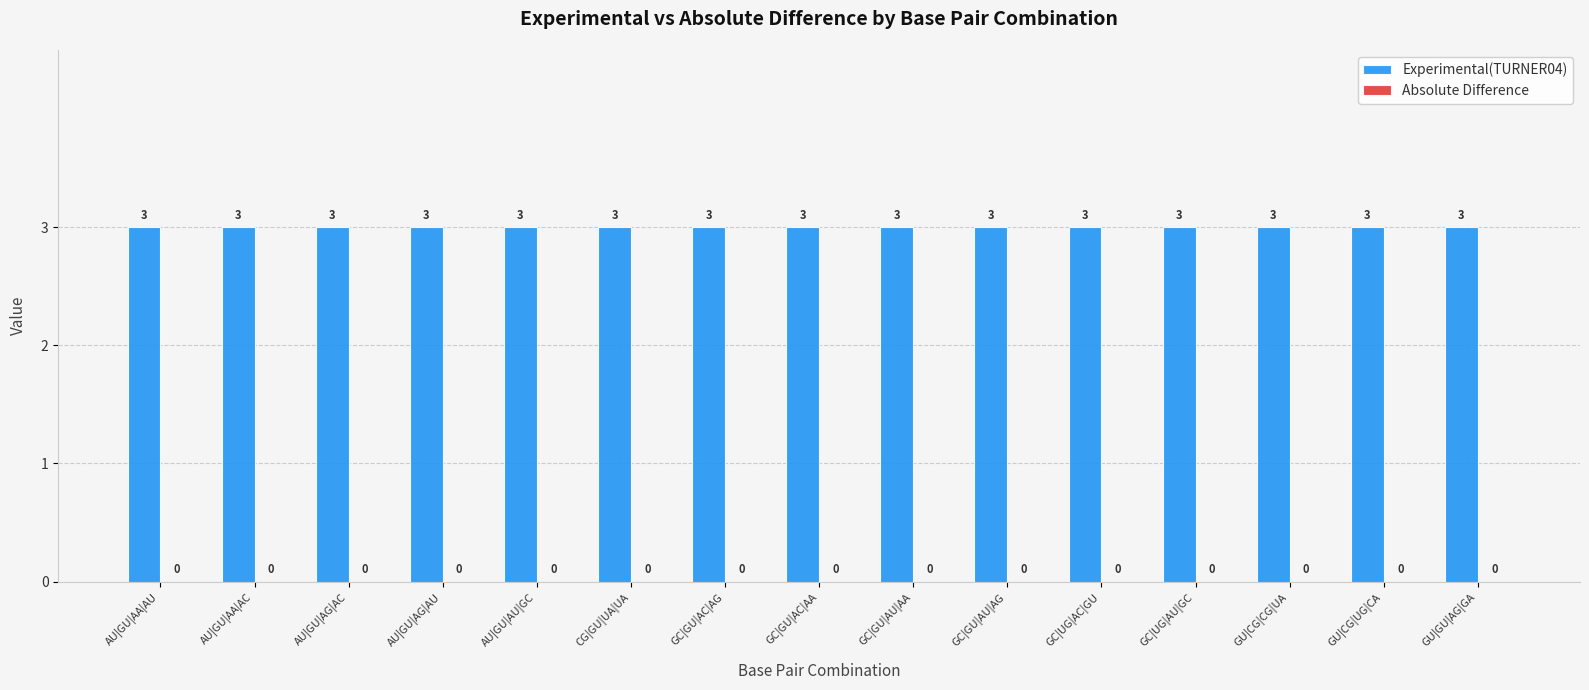

How many bars are there in total?

30